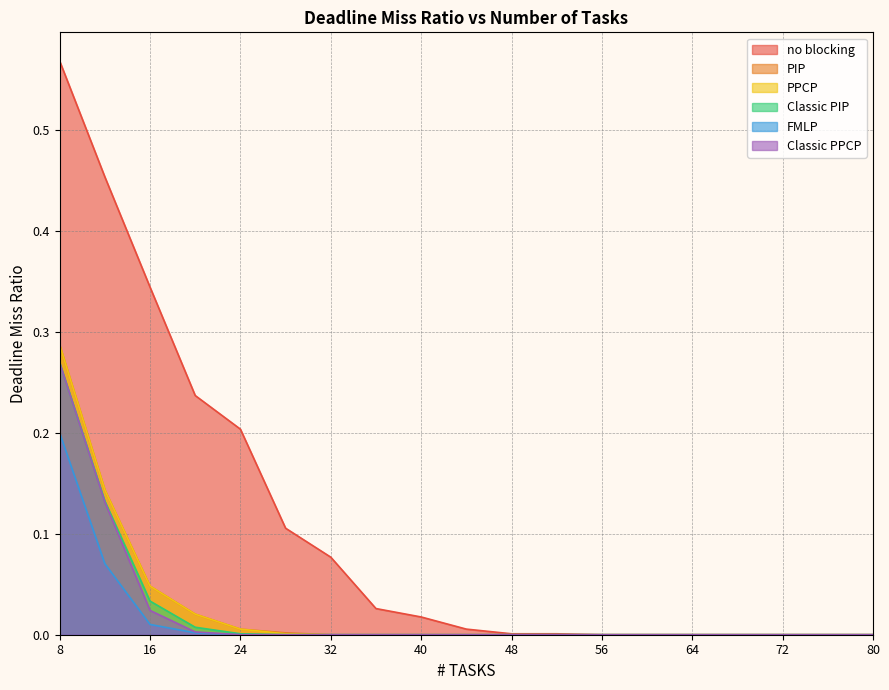

At which category does the chart reach its peak across all series?

8